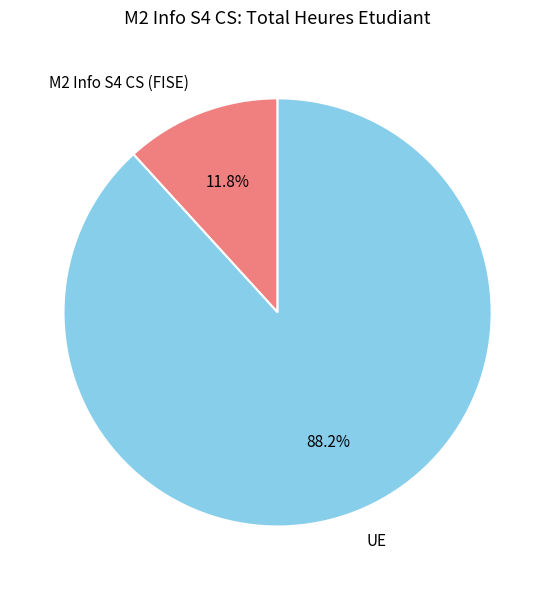

Is there a majority slice in this chart?

Yes